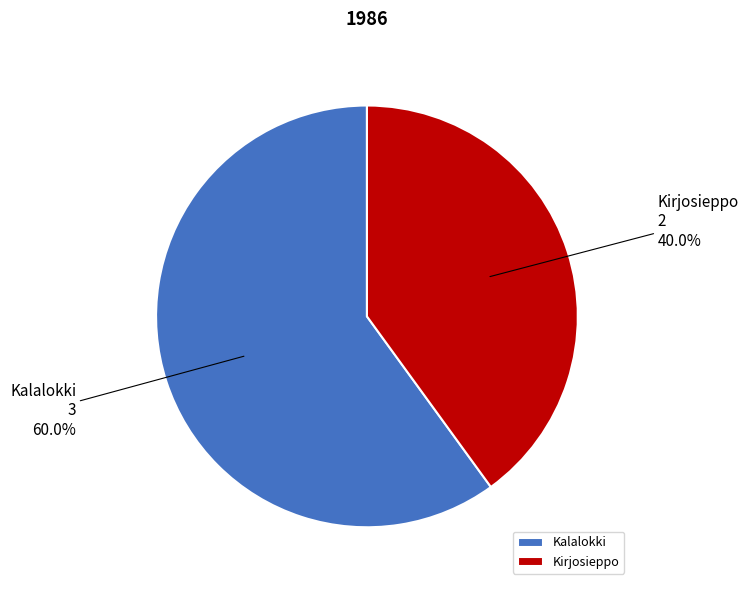

Which slice is the smallest?

Kirjosieppo